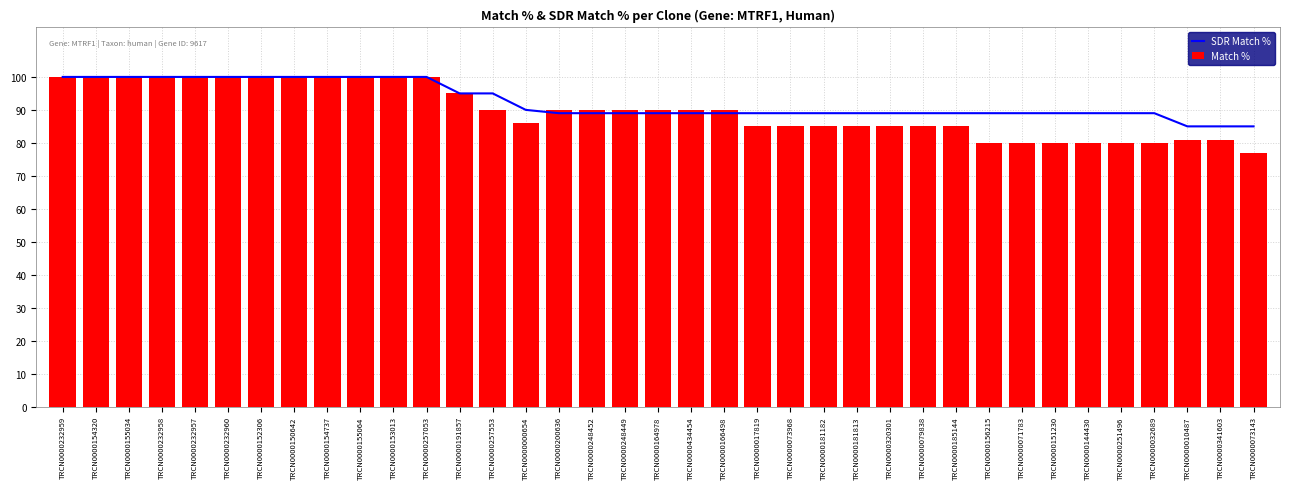

True or false: Match % has a value of 90 at TRCN0000248449.

True